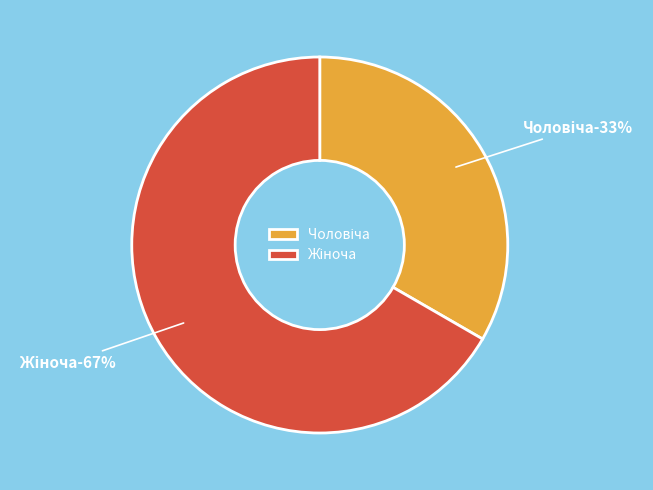

Combined, do Чоловіча and Жіноча account for over 50%?

Yes